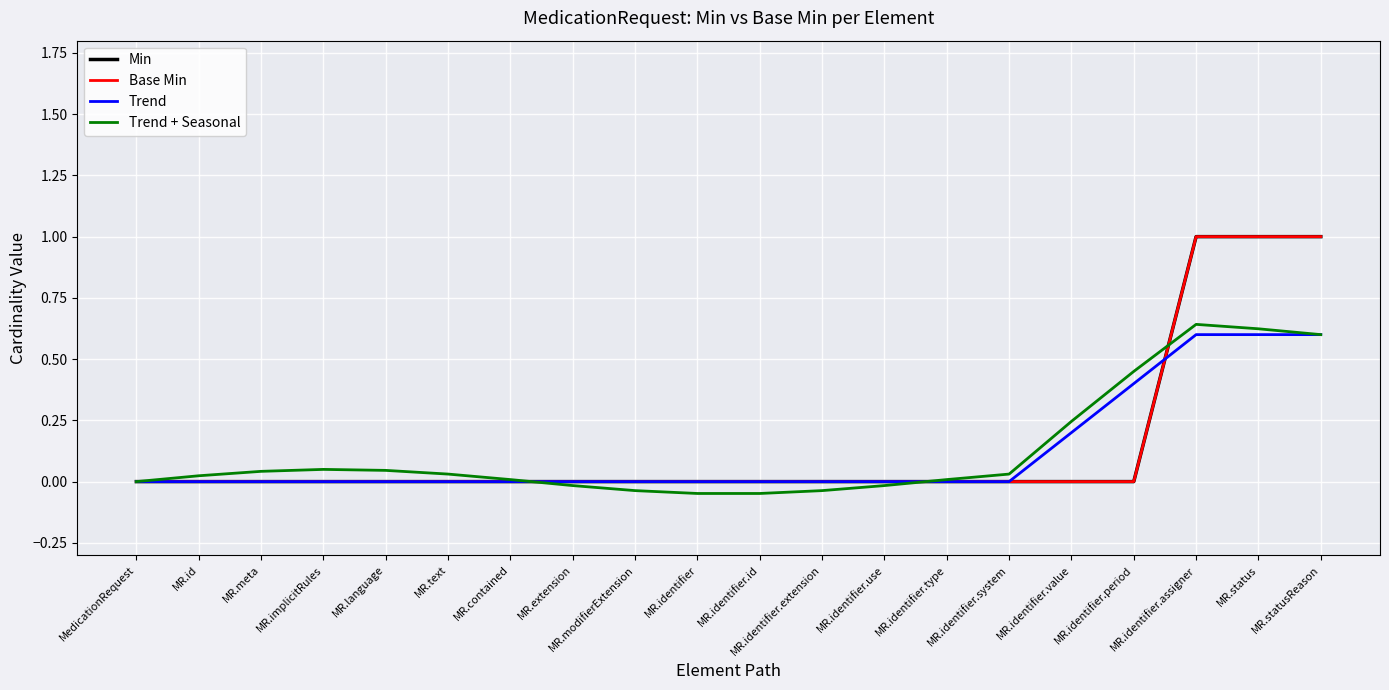

Reading left to right, transcribe all the data shown in this chart.

Min: 0.0	0.0	0.0	0.0	0.0	0.0	0.0	0.0	0.0	0.0	0.0	0.0	0.0	0.0	0.0	0.0	0.0	1.0	1.0	1.0
Base Min: 0.0	0.0	0.0	0.0	0.0	0.0	0.0	0.0	0.0	0.0	0.0	0.0	0.0	0.0	0.0	0.0	0.0	1.0	1.0	1.0
Trend: 0.0	0.0	0.0	0.0	0.0	0.0	0.0	0.0	0.0	0.0	0.0	0.0	0.0	0.0	0.0	0.2	0.4	0.6	0.6	0.6
Trend + Seasonal: 0.0	0.0	0.0	0.0	0.0	0.0	0.0	-0.0	-0.0	-0.0	-0.0	-0.0	-0.0	0.0	0.0	0.2	0.4	0.6	0.6	0.6